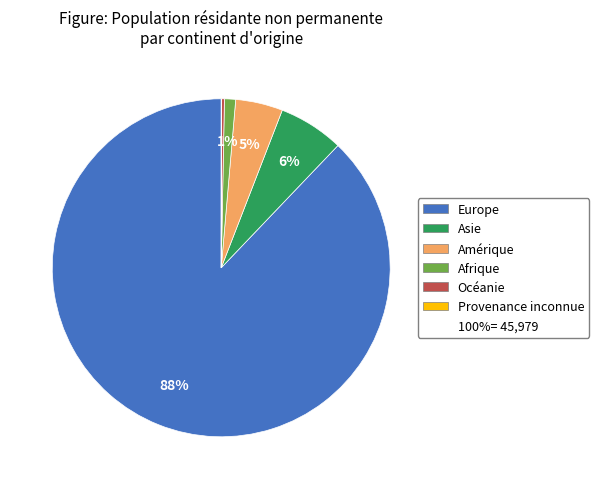

Does any single category account for the majority?

Yes